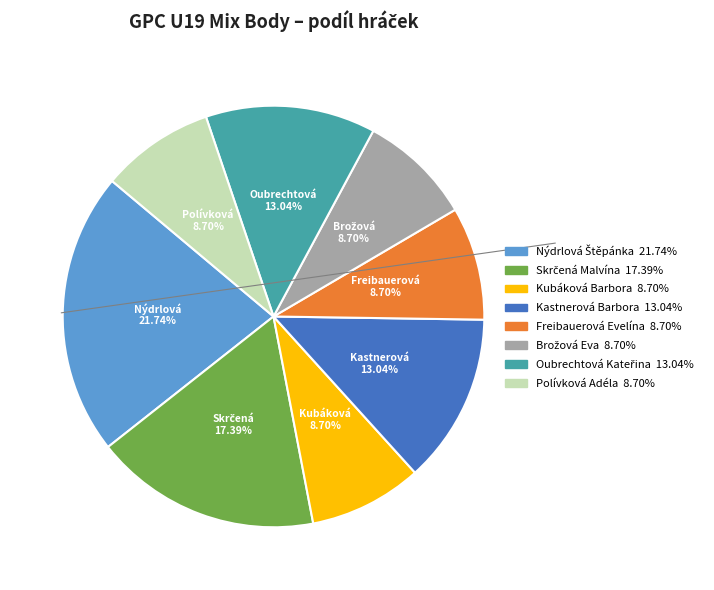

The Kubáková Barbora slice represents 17% of the pie. True or false?

False